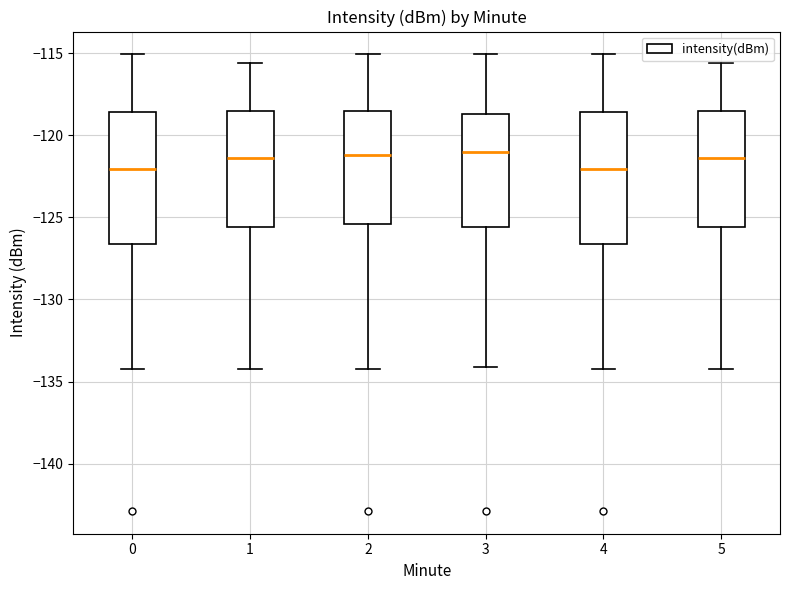

Reading left to right, transcribe this box plot: for each box, give where its median line is, the range the box spans, and where its two whiskers end, as read against the y-axis. The values are not printed on the chart, so give them approximately, as read against the axis.

0: median -122.0, box -126.5 to -118.5, whiskers -134.5 to -115.0
1: median -121.5, box -125.5 to -118.5, whiskers -134.5 to -115.5
2: median -121.0, box -125.5 to -118.5, whiskers -134.5 to -115.0
3: median -121.0, box -125.5 to -118.5, whiskers -134.0 to -115.0
4: median -122.0, box -126.5 to -118.5, whiskers -134.5 to -115.0
5: median -121.5, box -125.5 to -118.5, whiskers -134.5 to -115.5